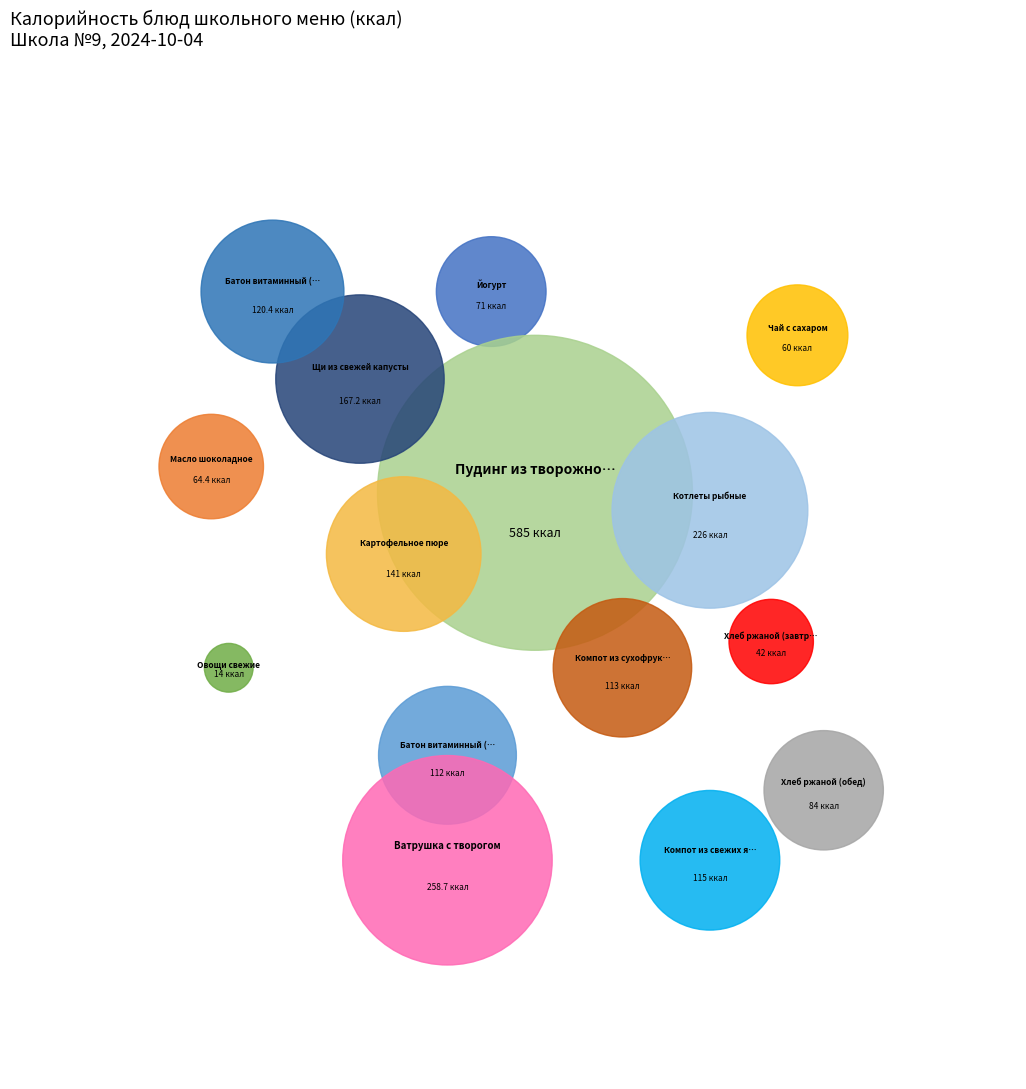

What percentage is NOT represented by Ватрушка с творогом?

88.1%